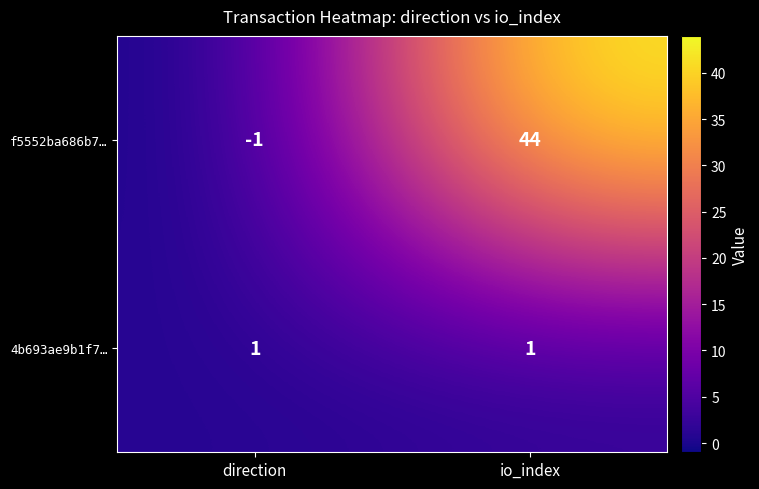

Reading right to left, extract all data points from this chart.

f5552ba686b7…: io_index=44	direction=-1
4b693ae9b1f7…: io_index=1	direction=1